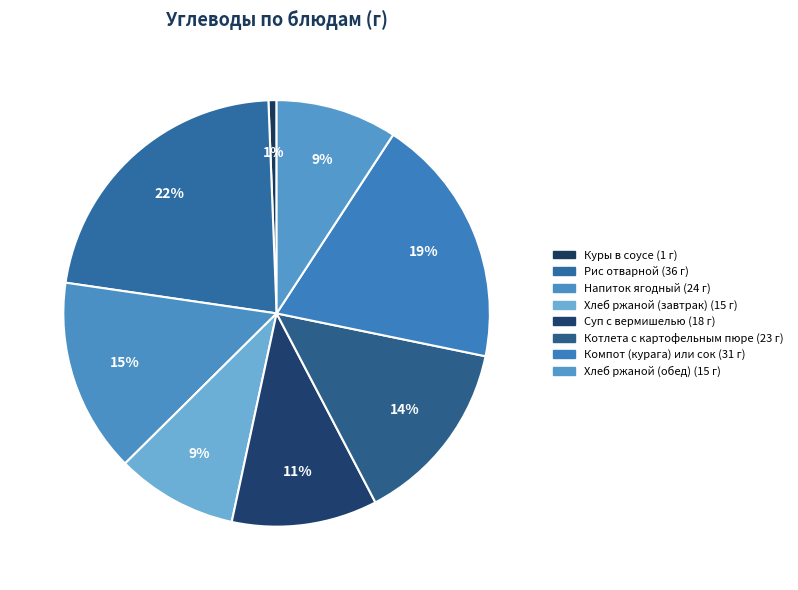

Does Хлеб ржаной (обед) represent more than half of the total?

No